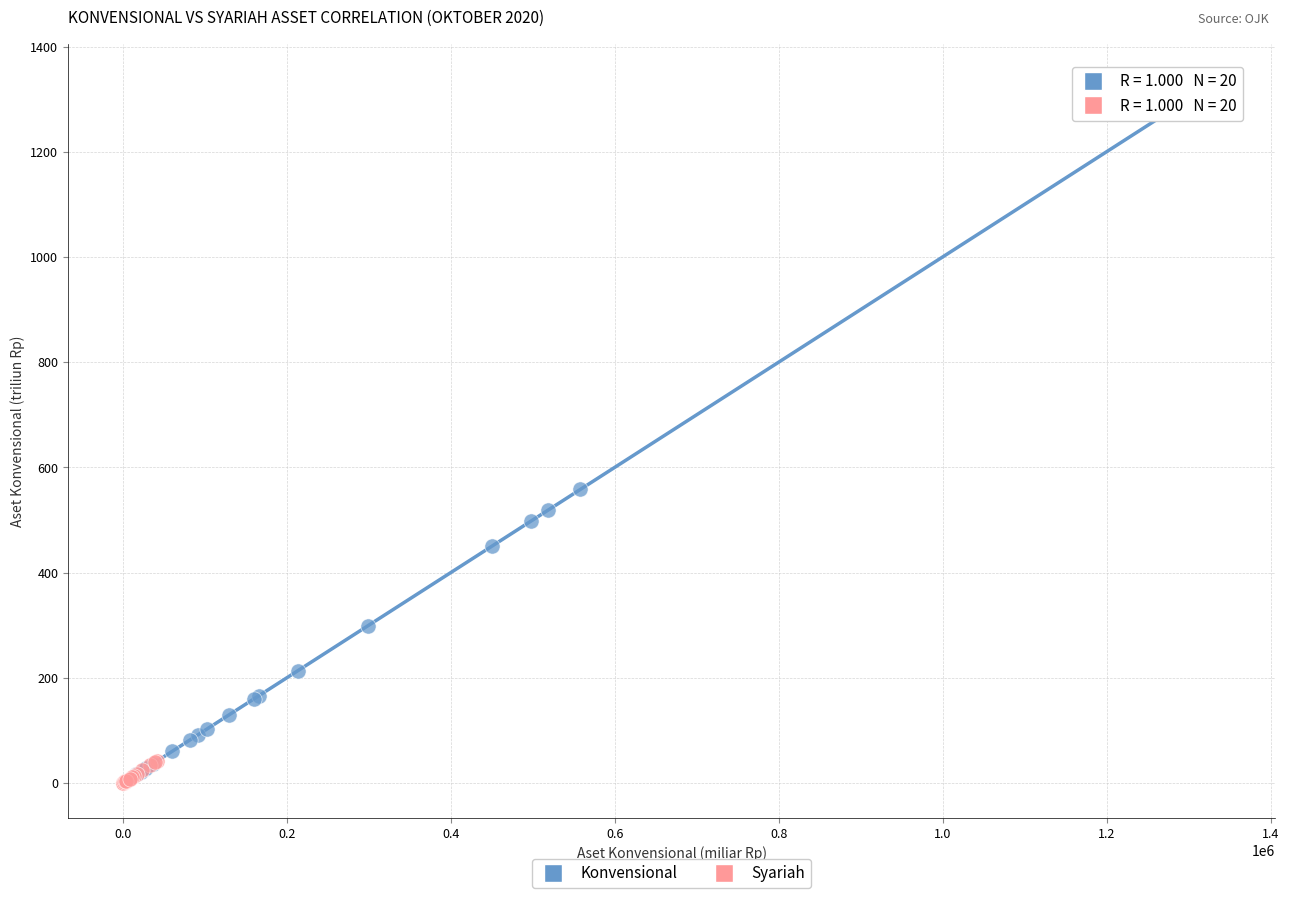

Which series reaches the minimum Y coordinate?

Syariah